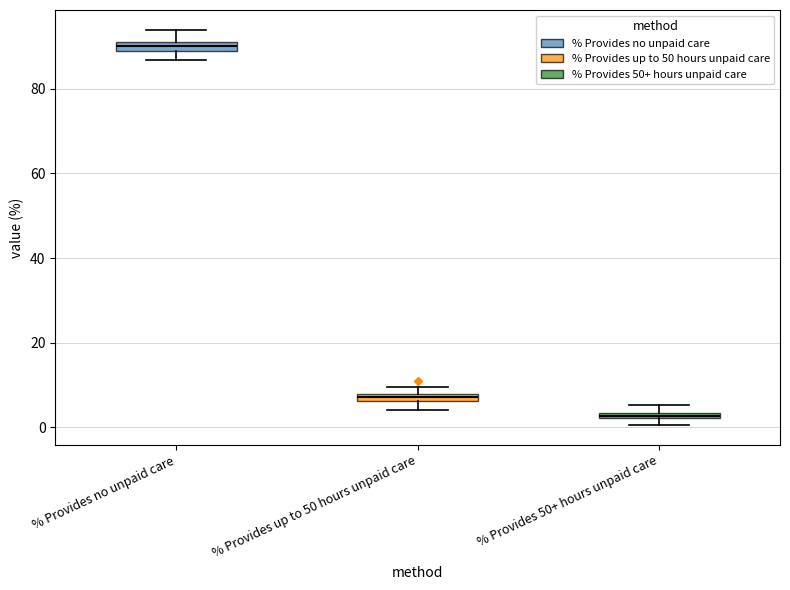

Which box has the highest median line?

% Provides no unpaid care